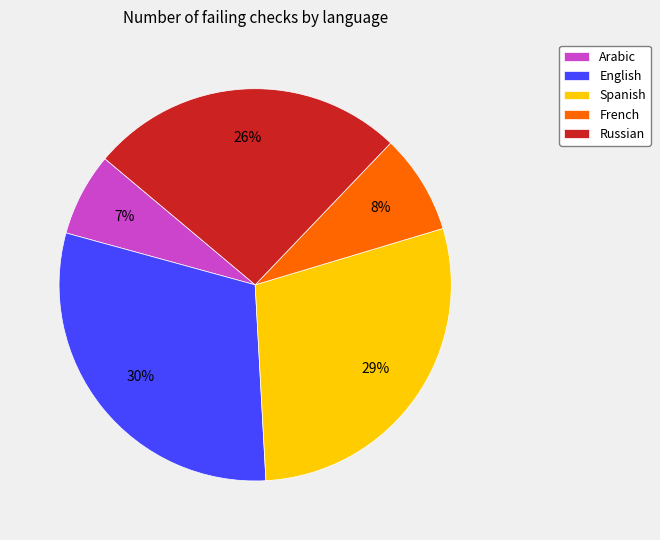

What percentage is the Russian slice, to the nearest percent?

26%